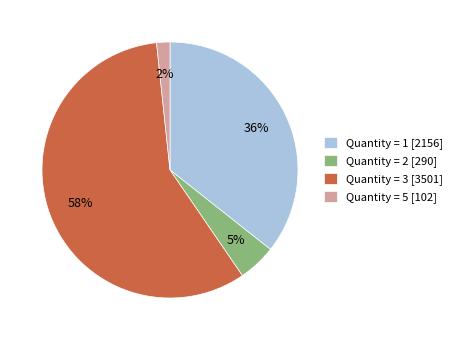

How many slices are in this pie chart?

4